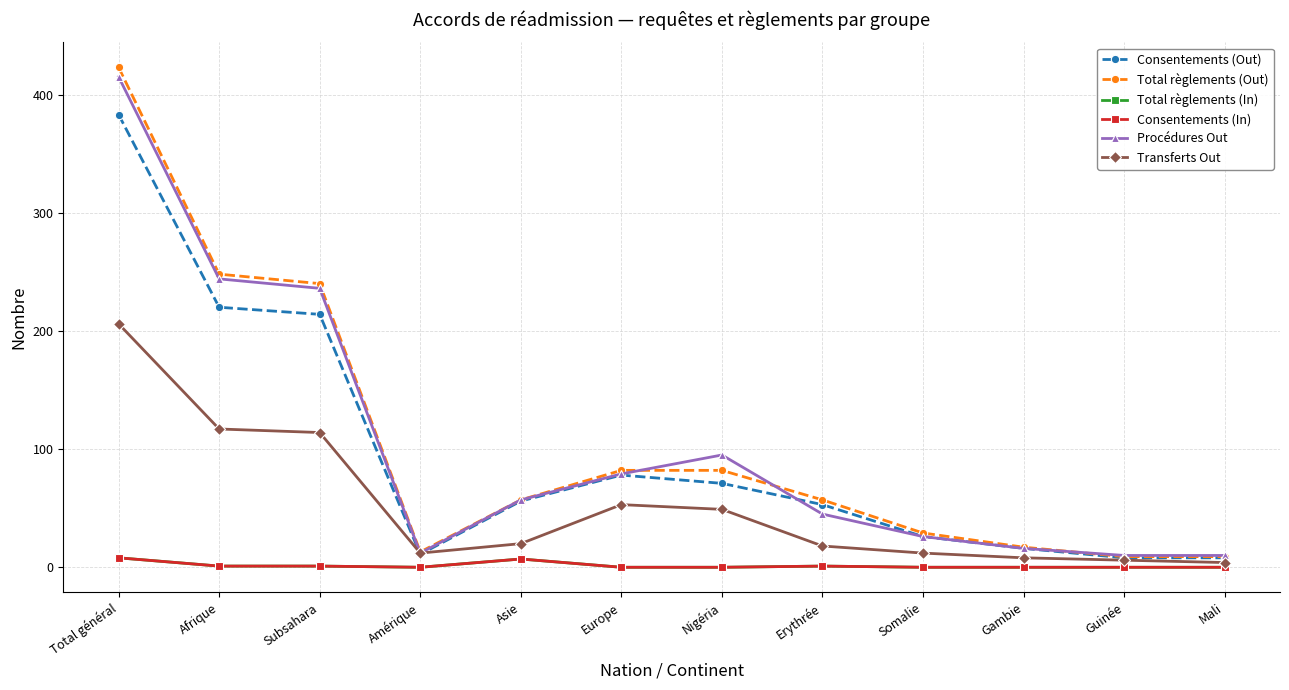

Is this an area chart (filled region under the line)?

No